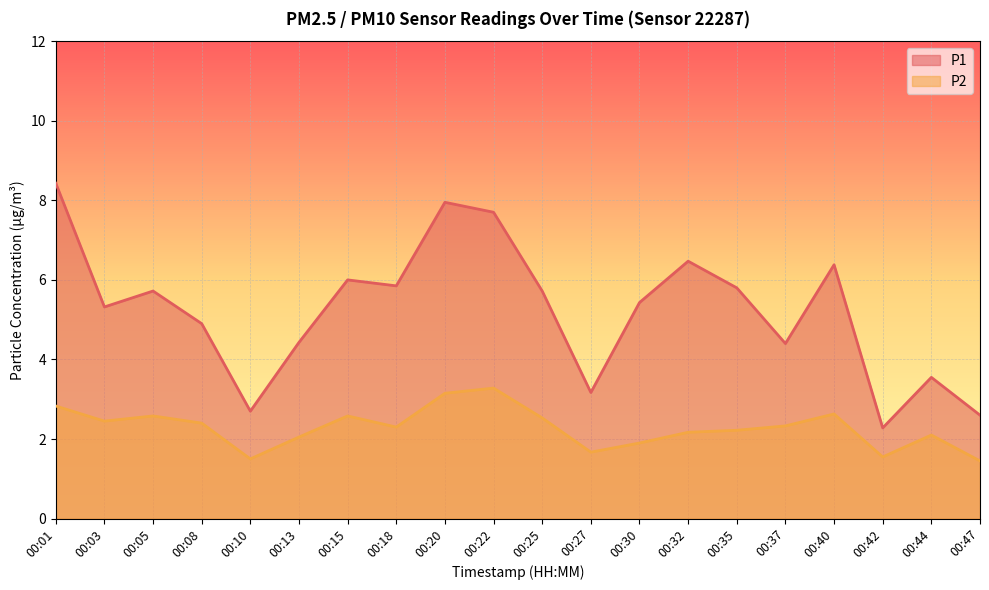

What is the difference between the highest and lowest values at 00:18?

3.5